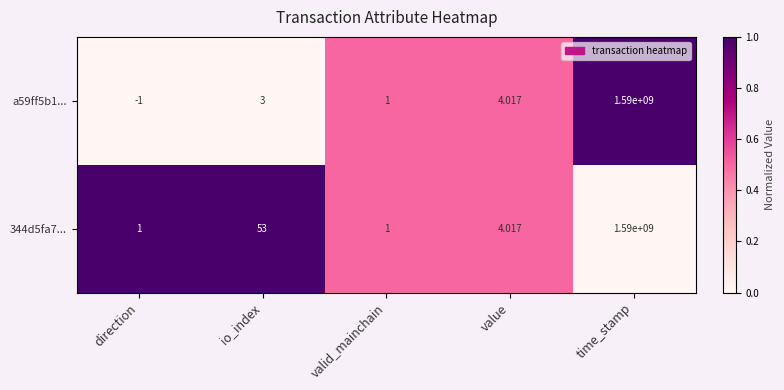

At which label does 344d5fa7... reach its peak?

time_stamp